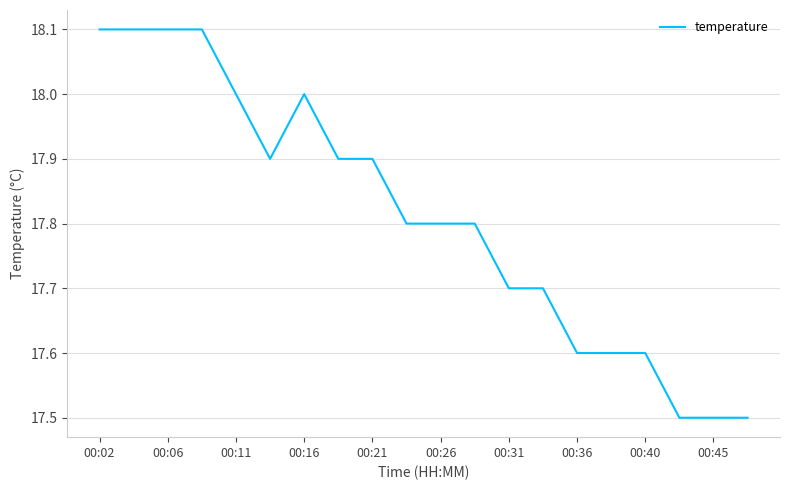

What is the sum of all values?

356.2